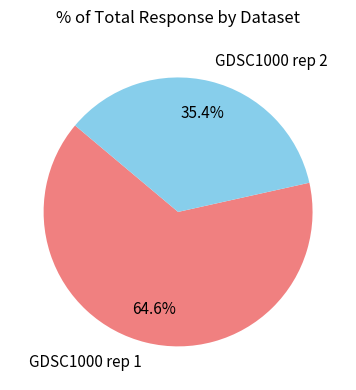

Rank the categories by value from highest to lowest.

GDSC1000 rep 1, GDSC1000 rep 2